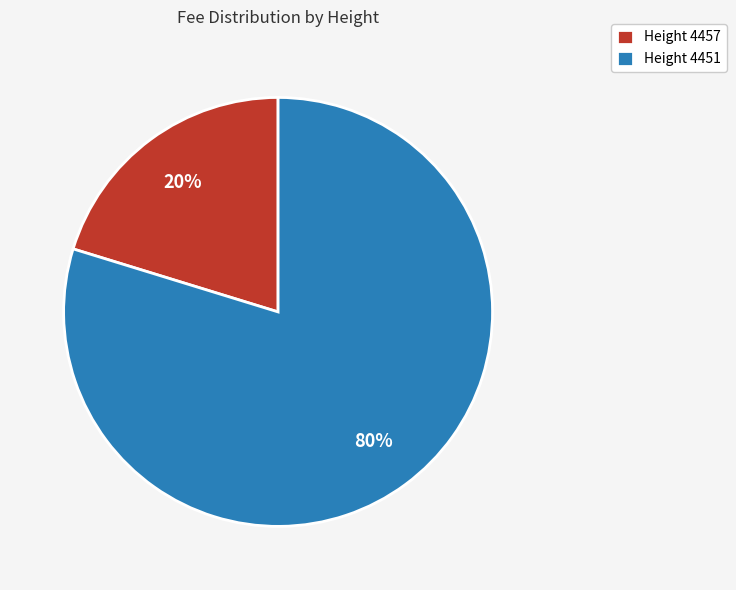

What is the smallest slice in the pie chart?

Height 4457